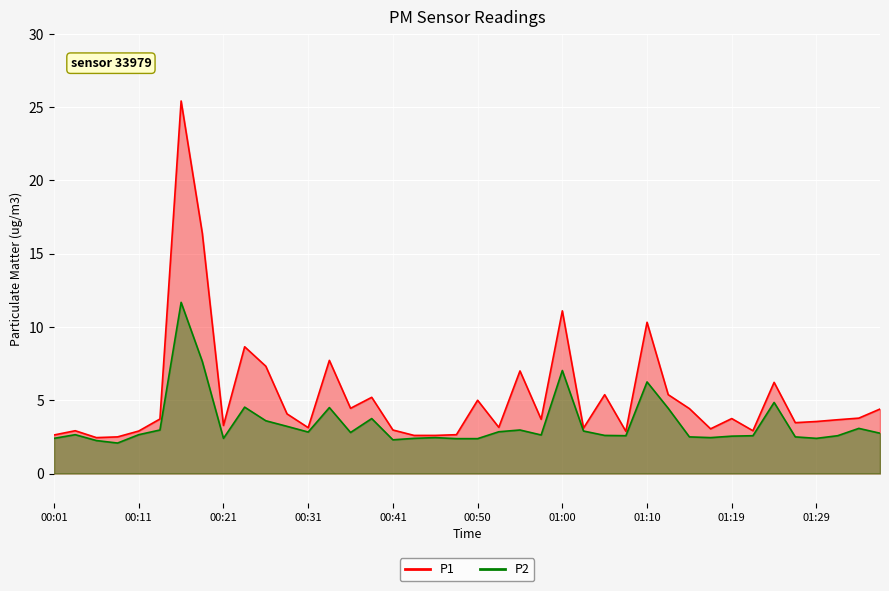

Reading left to right, transcribe all the data shown in this chart.

P1: 2.6	2.9	2.5	2.5	2.9	3.7	25.4	16.4	3.3	8.7	7.3	4.1	3.1	7.7	4.5	5.2	3.0	2.6	2.6	2.6	5.0	3.1	7.0	3.7	11.1	3.1	5.4	2.9	10.3	5.4	4.4	3.0	3.8	2.9	6.2	3.5	3.5	3.7	3.8	4.4
P2: 2.4	2.6	2.2	2.1	2.6	3.0	11.7	7.7	2.4	4.5	3.6	3.2	2.8	4.5	2.8	3.8	2.3	2.4	2.5	2.4	2.4	2.9	3.0	2.6	7.0	2.9	2.6	2.6	6.2	4.5	2.5	2.5	2.5	2.6	4.8	2.5	2.4	2.6	3.1	2.8